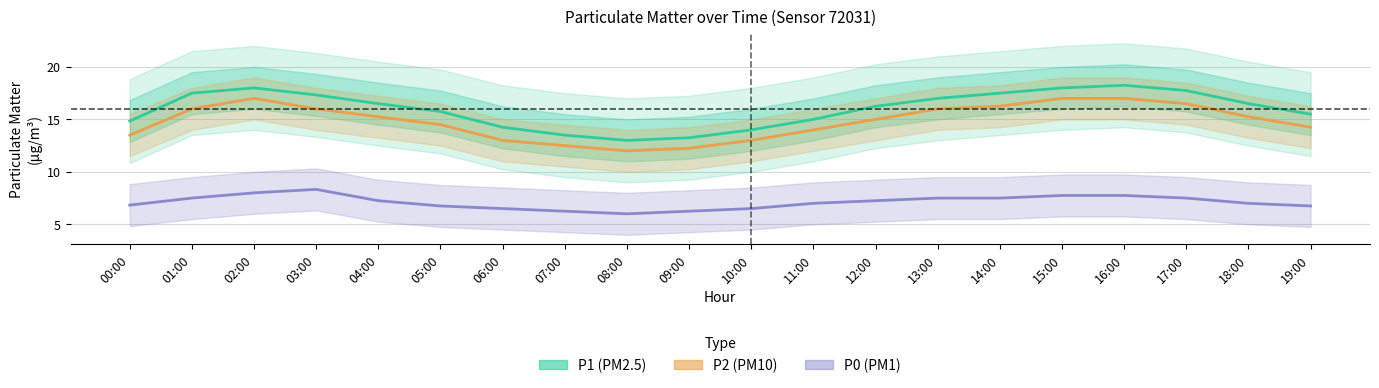

What is the label of the 9th point from the right?

11:00